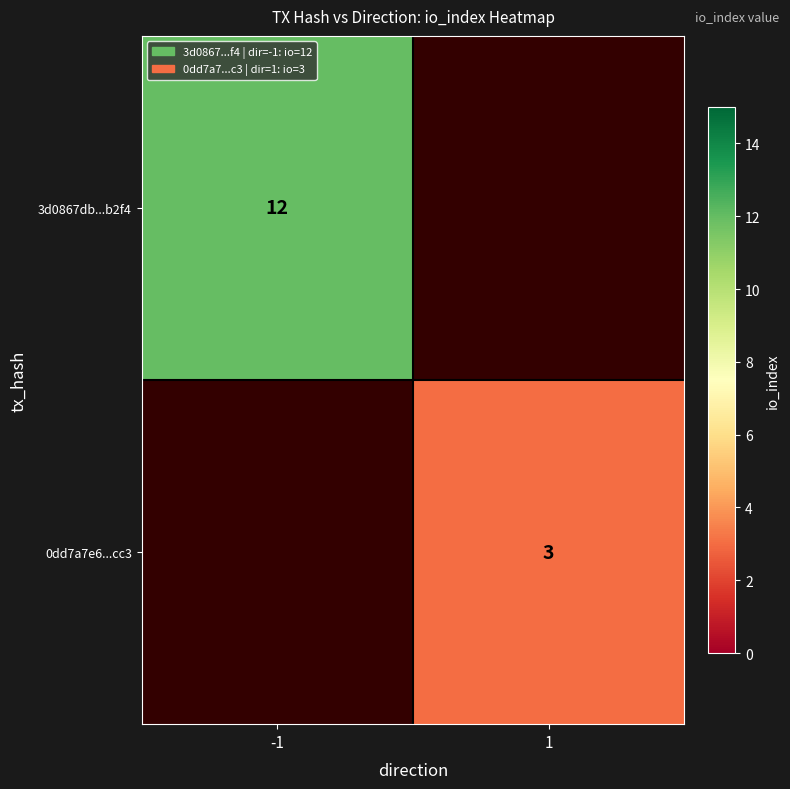

The value of 0dd7a7e6...cc3 at 1 is 3. True or false?

True